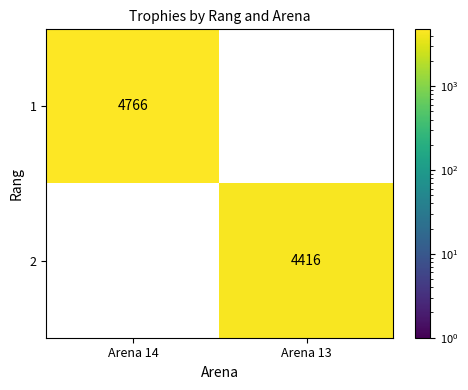

Which category has the highest value across all series?

Arena 14